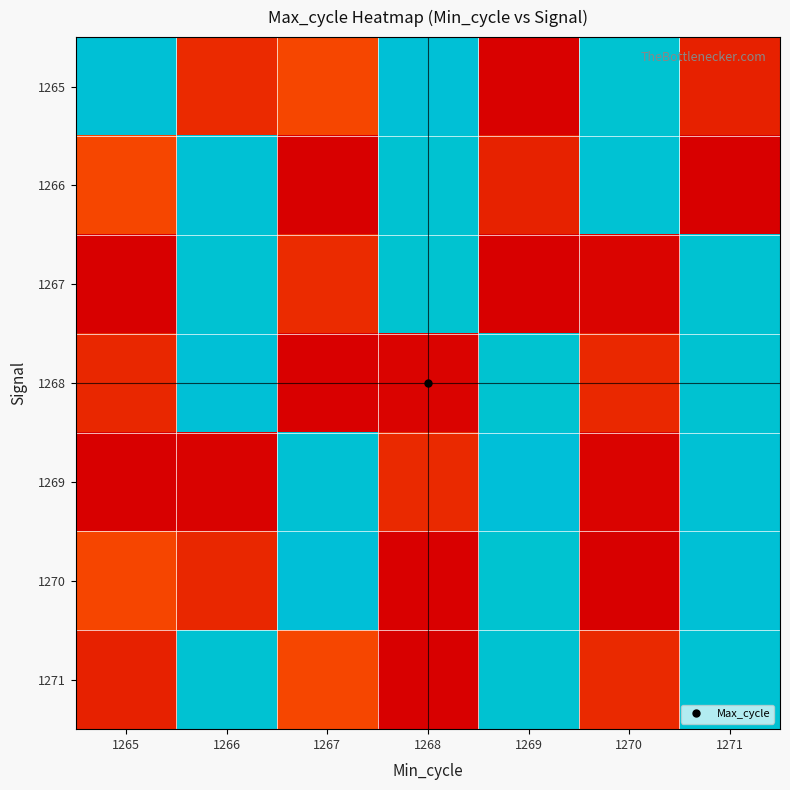

At how many categories does at least one series exceed 92998?

7